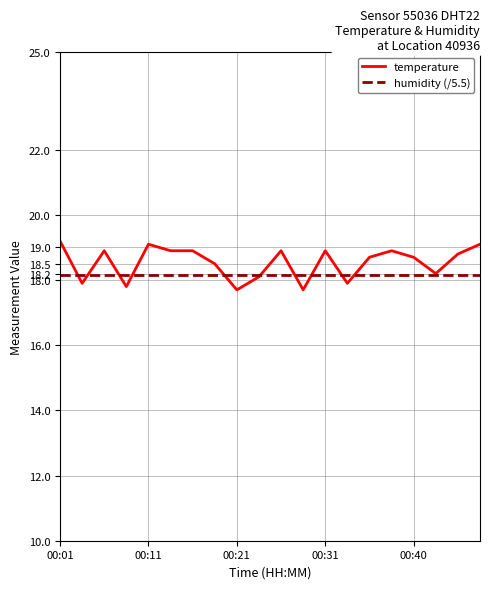

What is the maximum value shown in the chart?

19.2